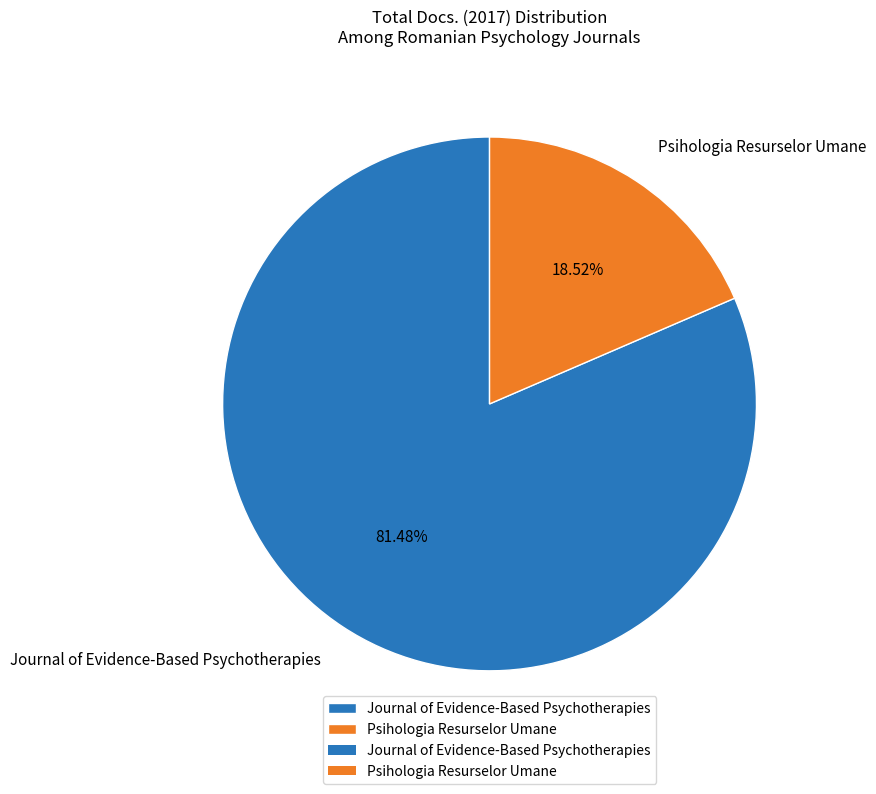

Count the number of slices in the pie.

2